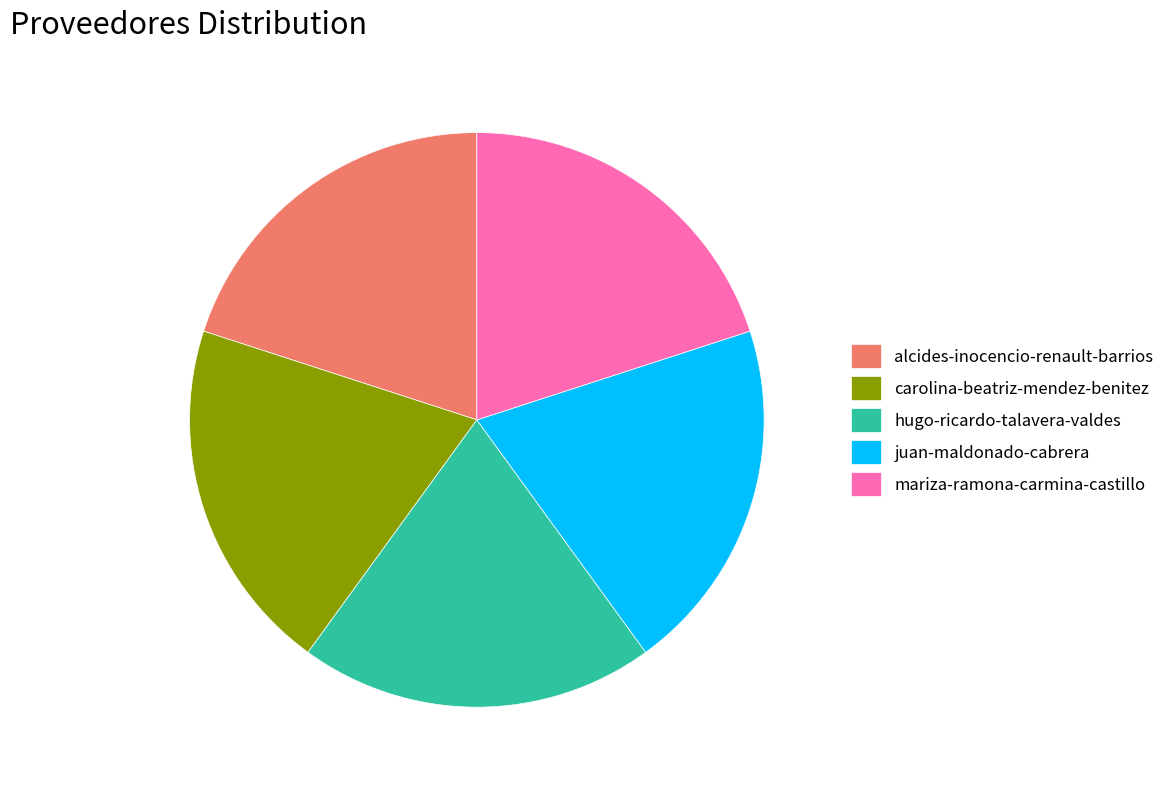

Do alcides-inocencio-renault-barrios and hugo-ricardo-talavera-valdes together represent more than half of the pie?

No